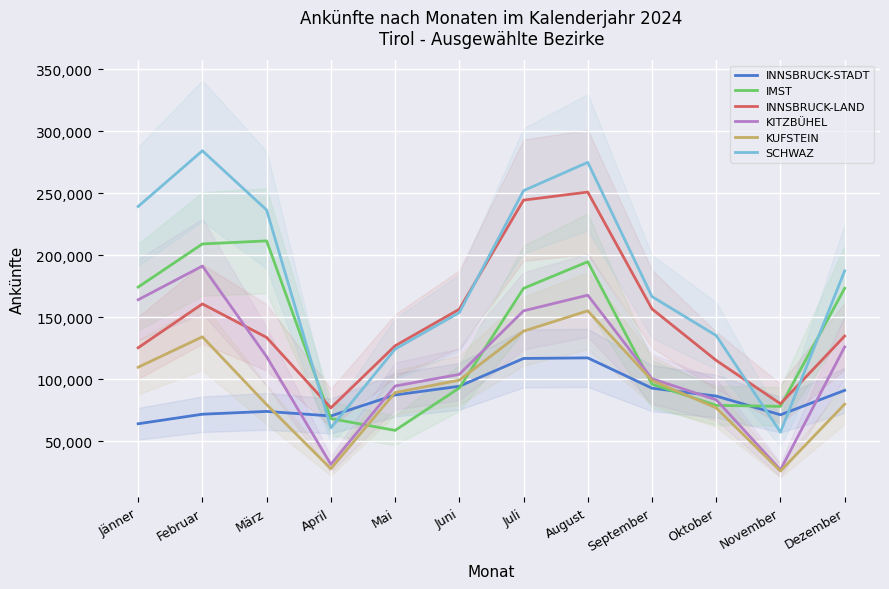

What is the average value of the INNSBRUCK-STADT series?

86400